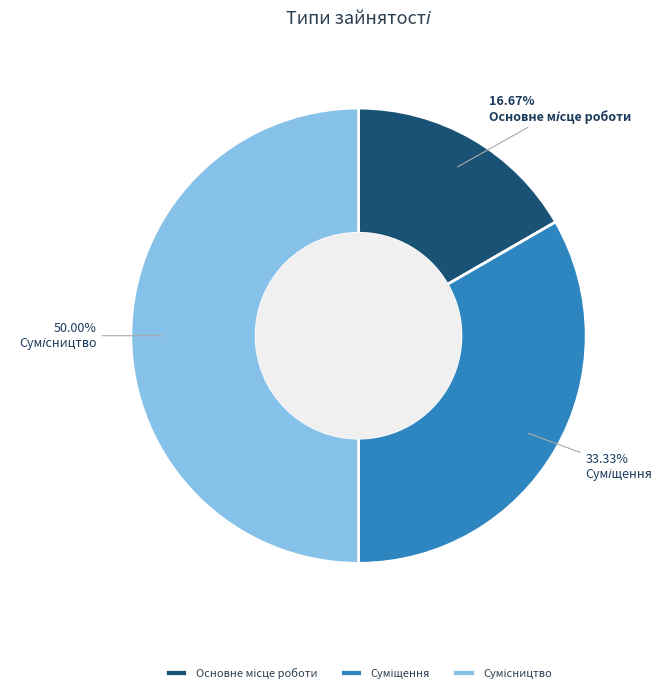

What portion of the pie excludes Основне місце роботи?

83.3%